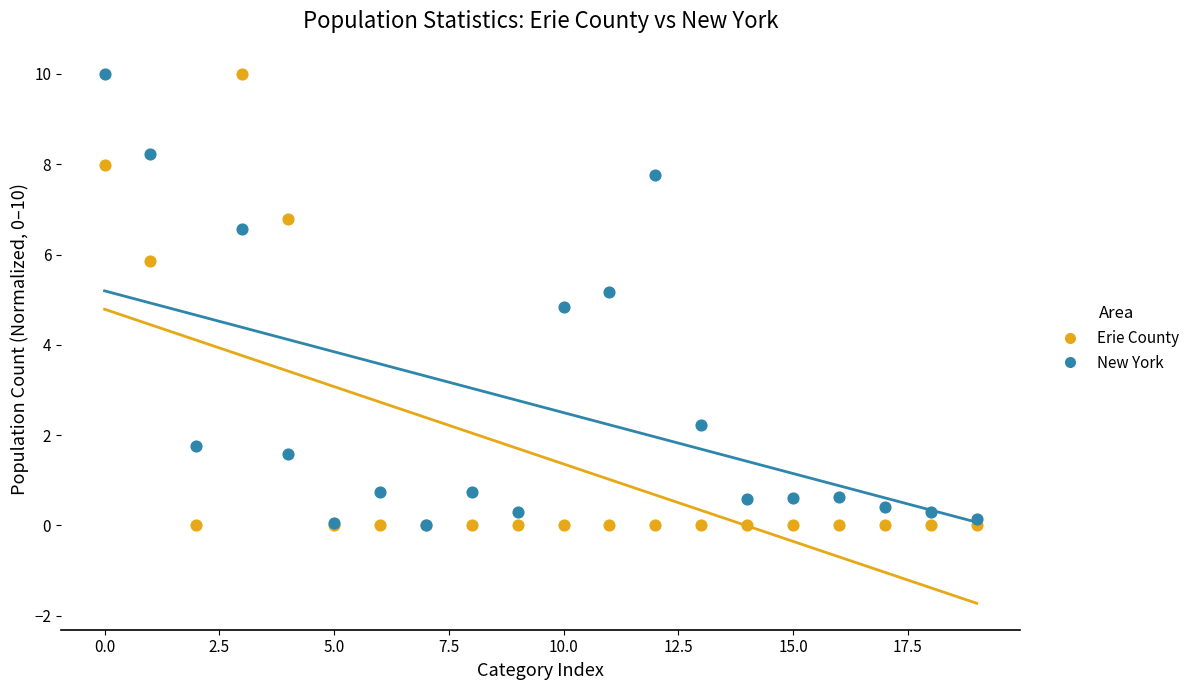

What are all the series names shown in the legend?

Erie County, New York